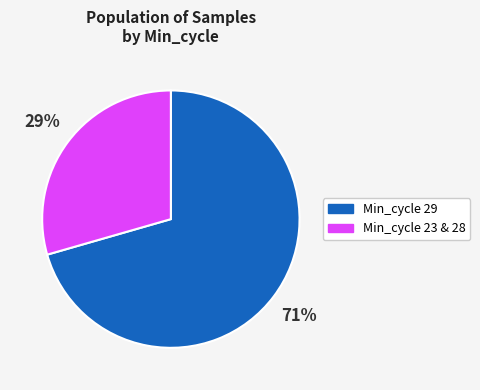

How many slices are in this pie chart?

2